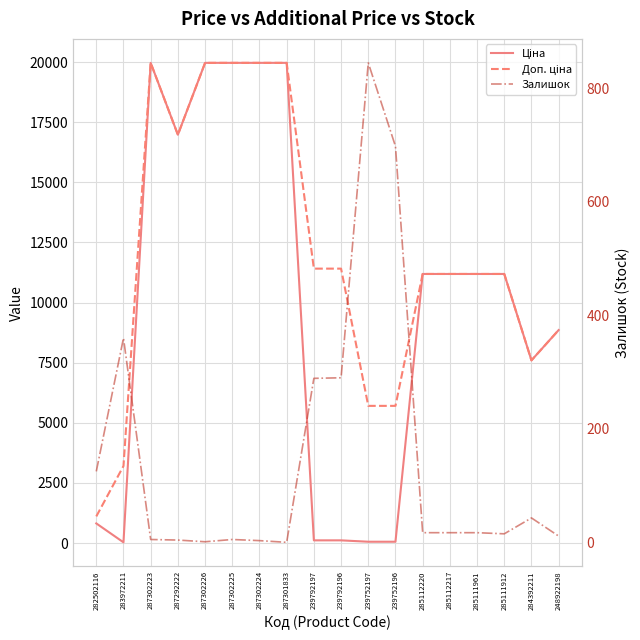

Reading right to left, what are all the values shown in this chart?

Ціна: 248922198=8856.7	284392211=7596.5	285111912=11188.2	285111961=11188.2	285112217=11188.2	285112220=11188.2	239752196=57.0	239752197=57.0	239792196=114.1	239792197=114.1	287301833=19964.2	287302224=19964.2	287302225=19964.2	287302226=19964.2	287292222=16976.3	287302223=19964.2	283972211=32.0	282502116=818.5
Доп. ціна: 248922198=8856.7	284392211=7596.5	285111912=11188.2	285111961=11188.2	285112217=11188.2	285112220=11188.2	239752196=5705.0	239752197=5705.0	239792196=11410.0	239792197=11410.0	287301833=19964.2	287302224=19964.2	287302225=19964.2	287302226=19964.2	287292222=16976.3	287302223=19964.2	283972211=3205.0	282502116=1109.2
Залишок: 248922198=11.0	284392211=43.0	285111912=15.0	285111961=17.0	285112217=17.0	285112220=17.0	239752196=698.0	239752197=845.0	239792196=290.0	239792197=289.0	287301833=0.0	287302224=3.0	287302225=5.0	287302226=1.0	287292222=4.0	287302223=5.0	283972211=360.0	282502116=125.0